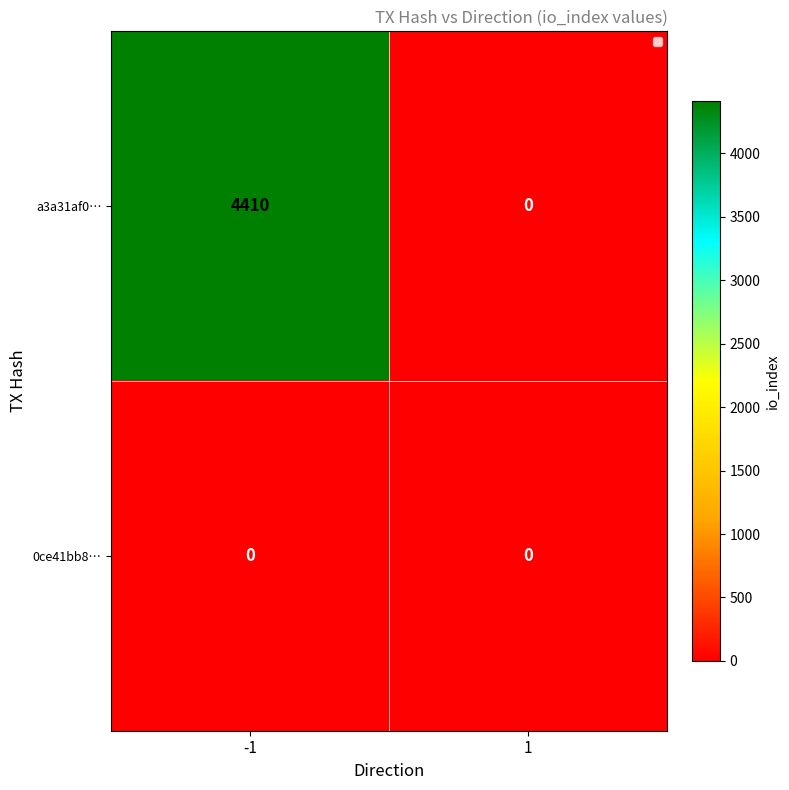

What is the average value of the a3a31af0… series?

2205